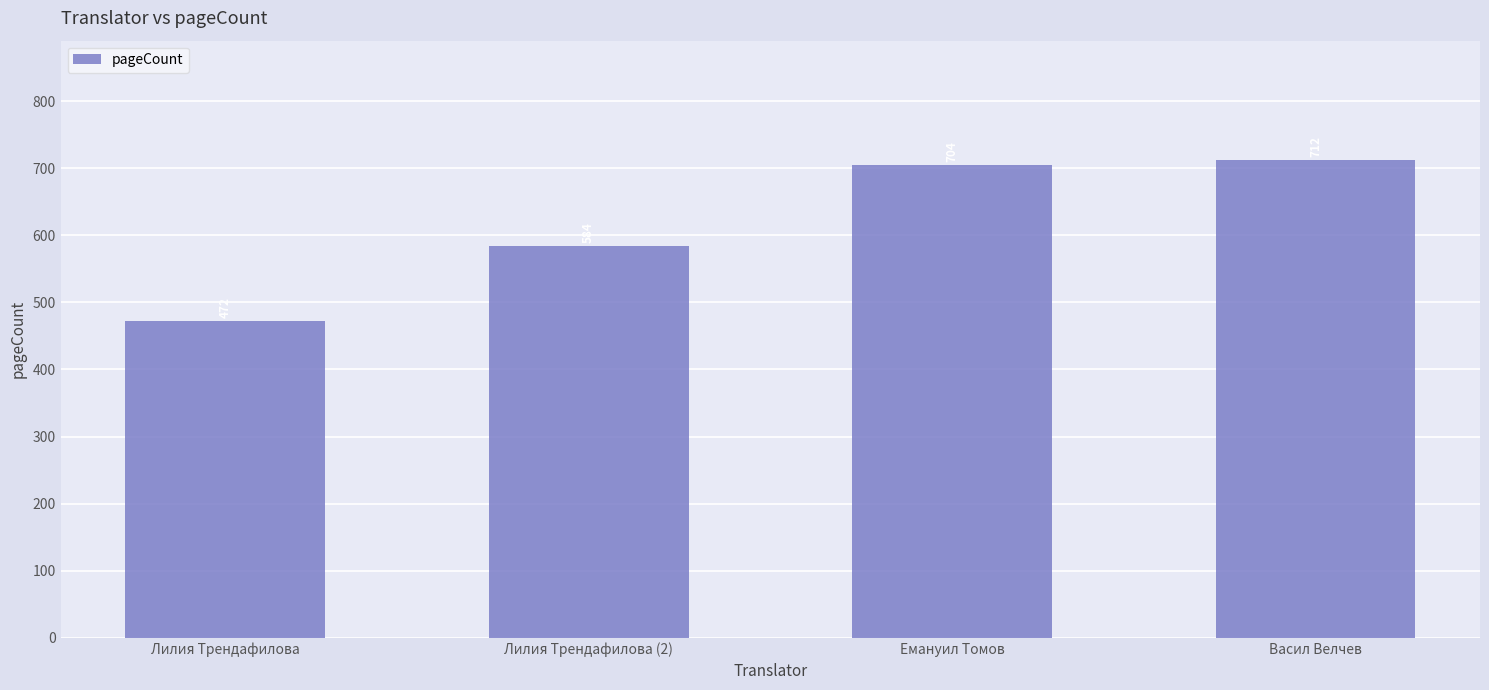

What is the ratio of the value at Лилия Трендафилова (2) to the value at Емануил Томов?

0.8